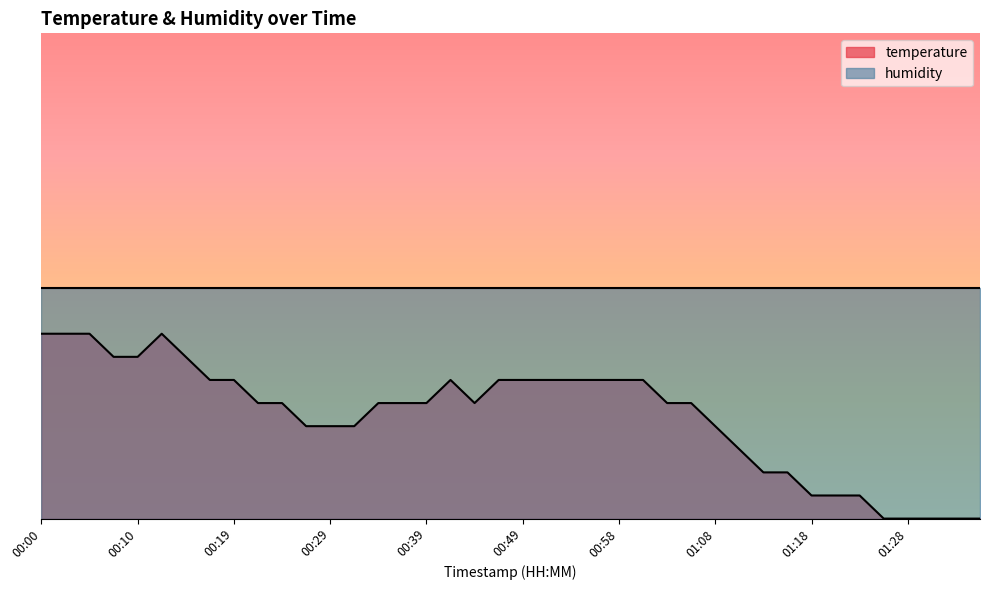

What is the ratio of the value at 00:17 to the value at 00:07?

0.9